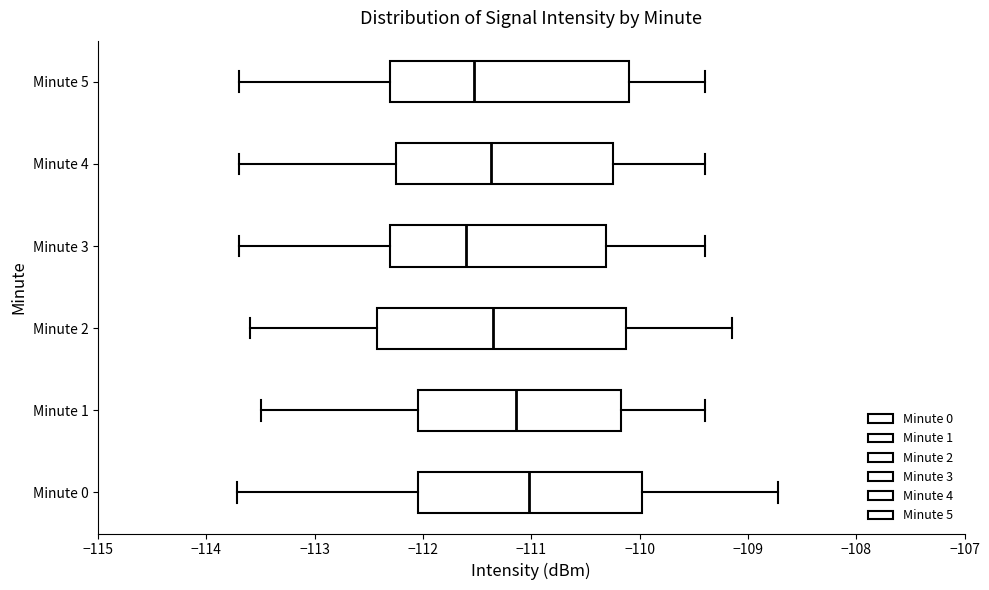

Which box's median line is the furthest to the right?

Minute 0